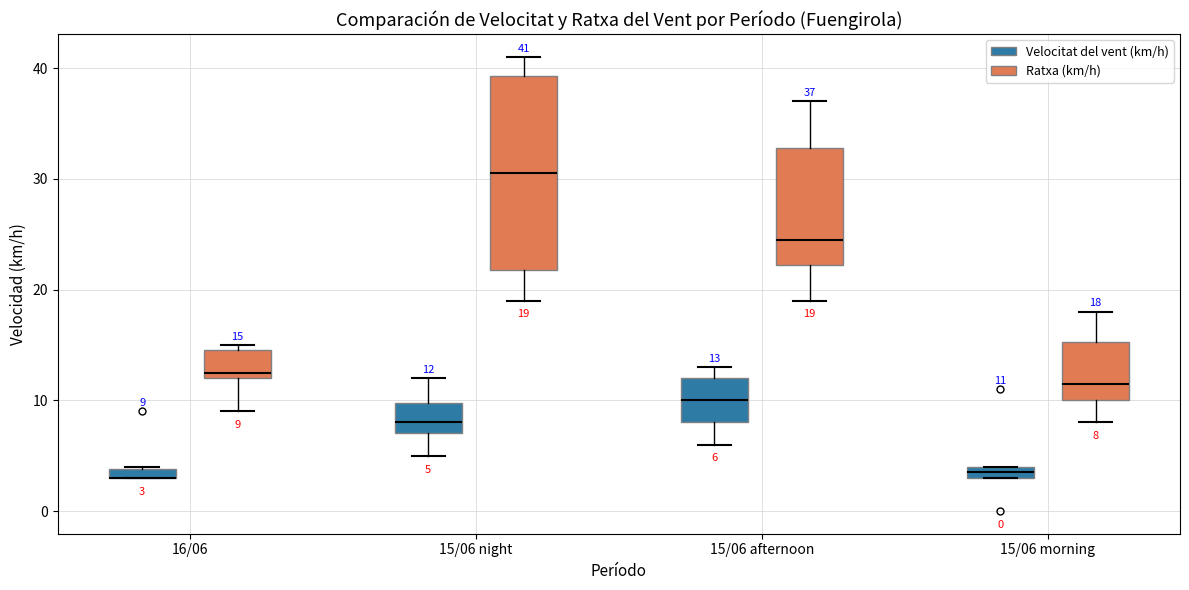

Comparing the boxes themselves (not the whiskers), which one is the tallest?

15/06 night (Ratxa (km/h))